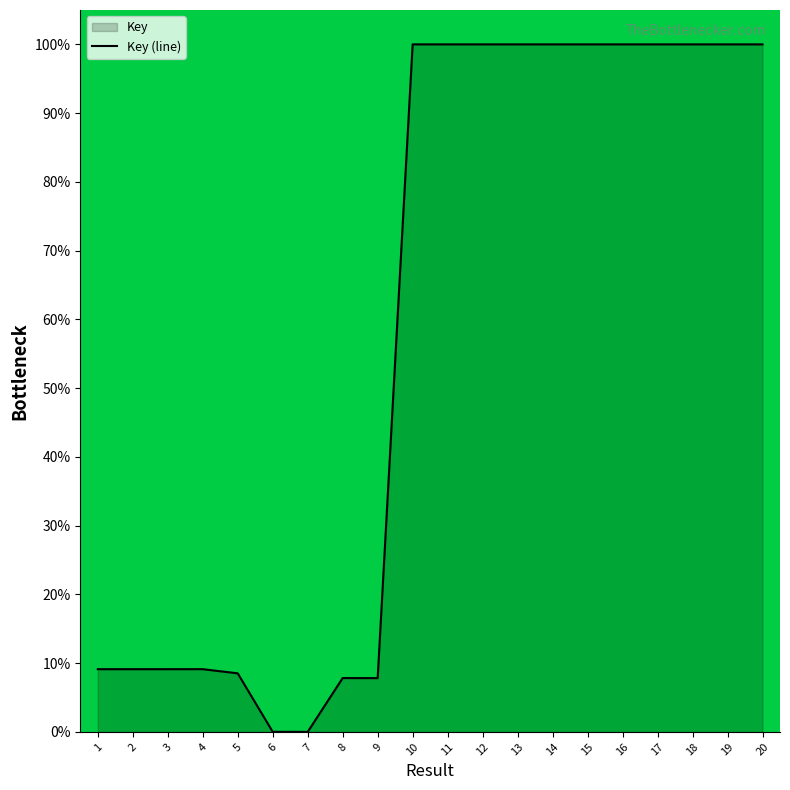

True or false: the data shows 0.0 at 7.

False